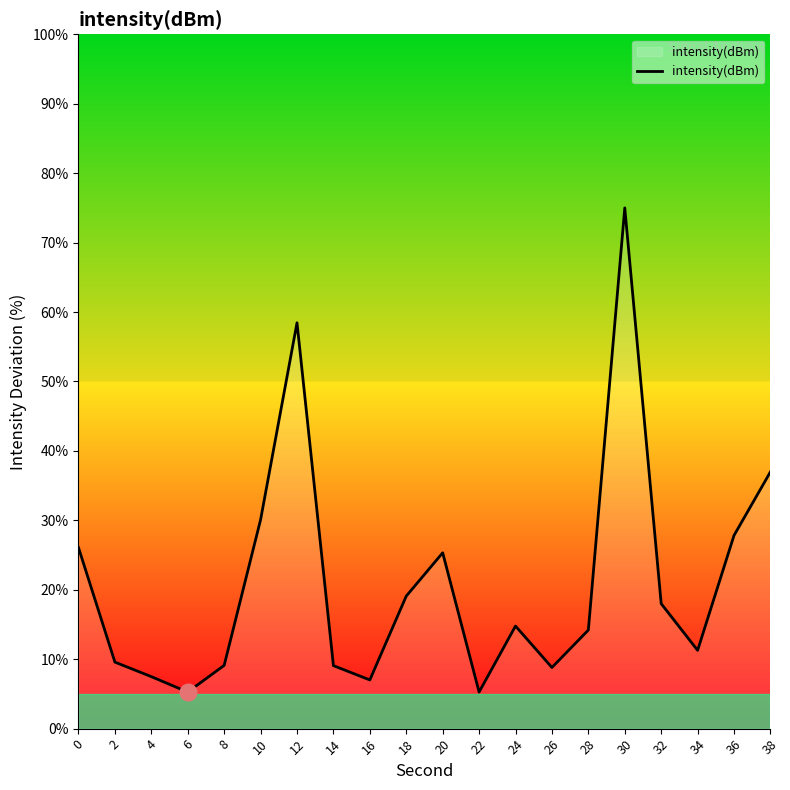

Approximately how many times larger is the value at 10 compared to 18?

1.6